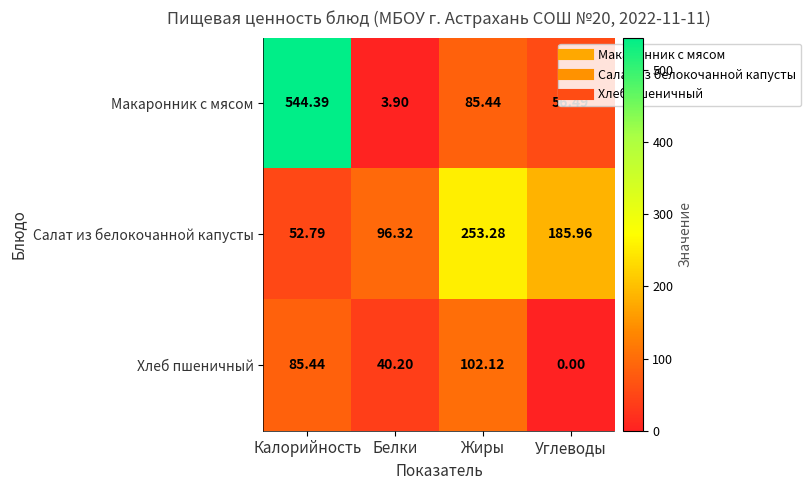

Between Жиры and Углеводы, which series saw the biggest shift?

Хлеб пшеничный